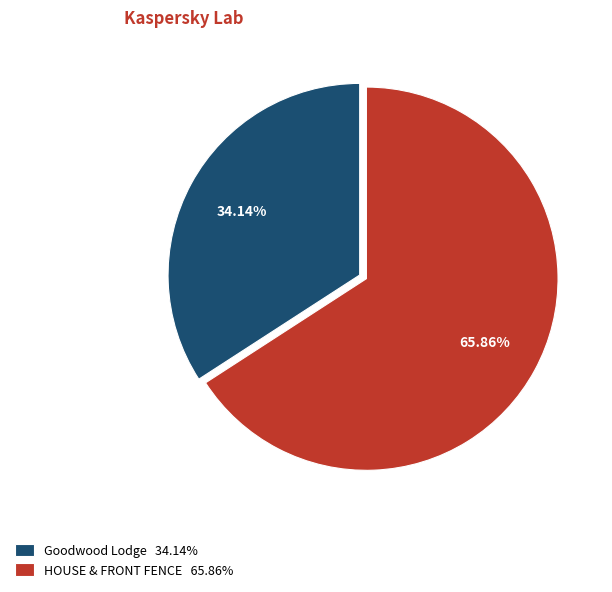

Is it true that HOUSE & FRONT FENCE is 66% of the pie?

True